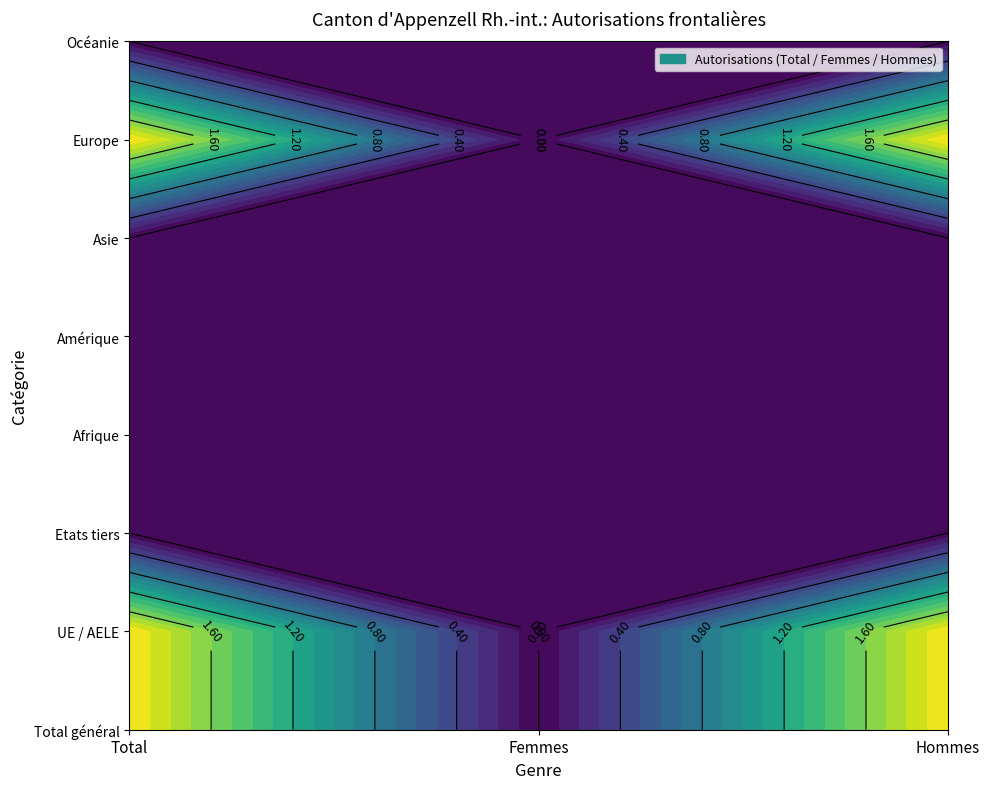

Count the UE / AELE values in the range 0 to 2.

3